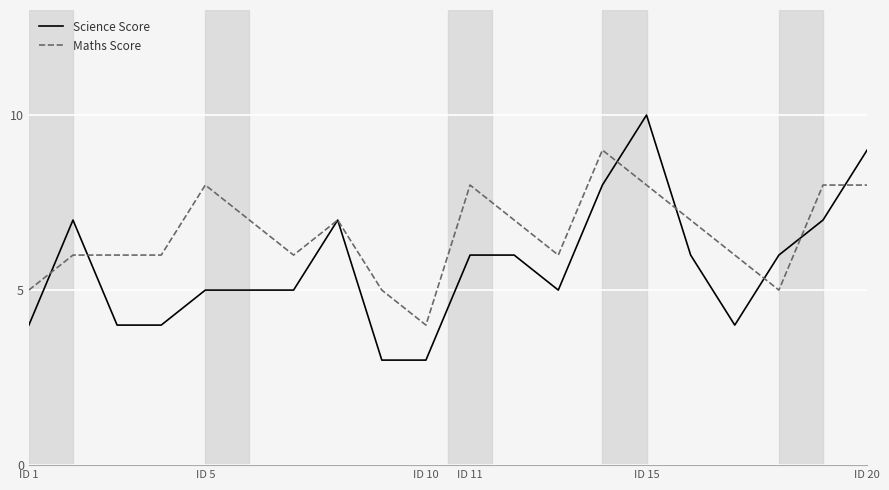

Which series has the largest total across all categories?

Maths Score